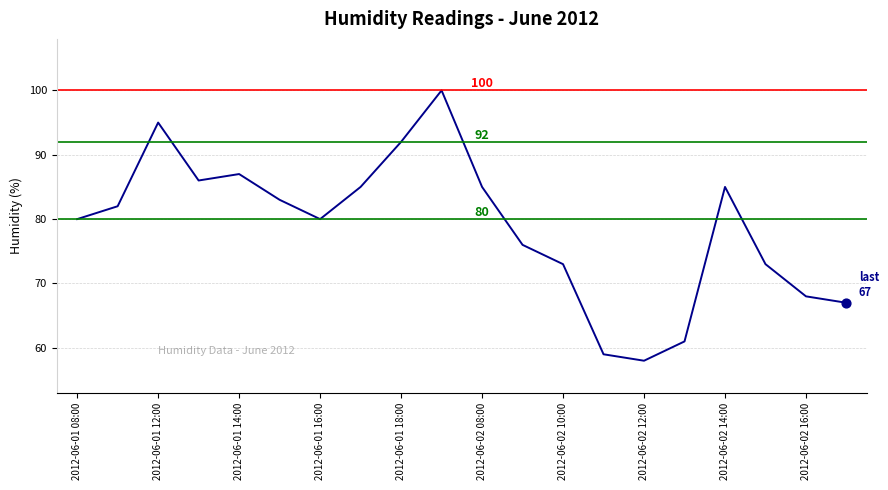

What is the difference between the maximum and minimum values?

42